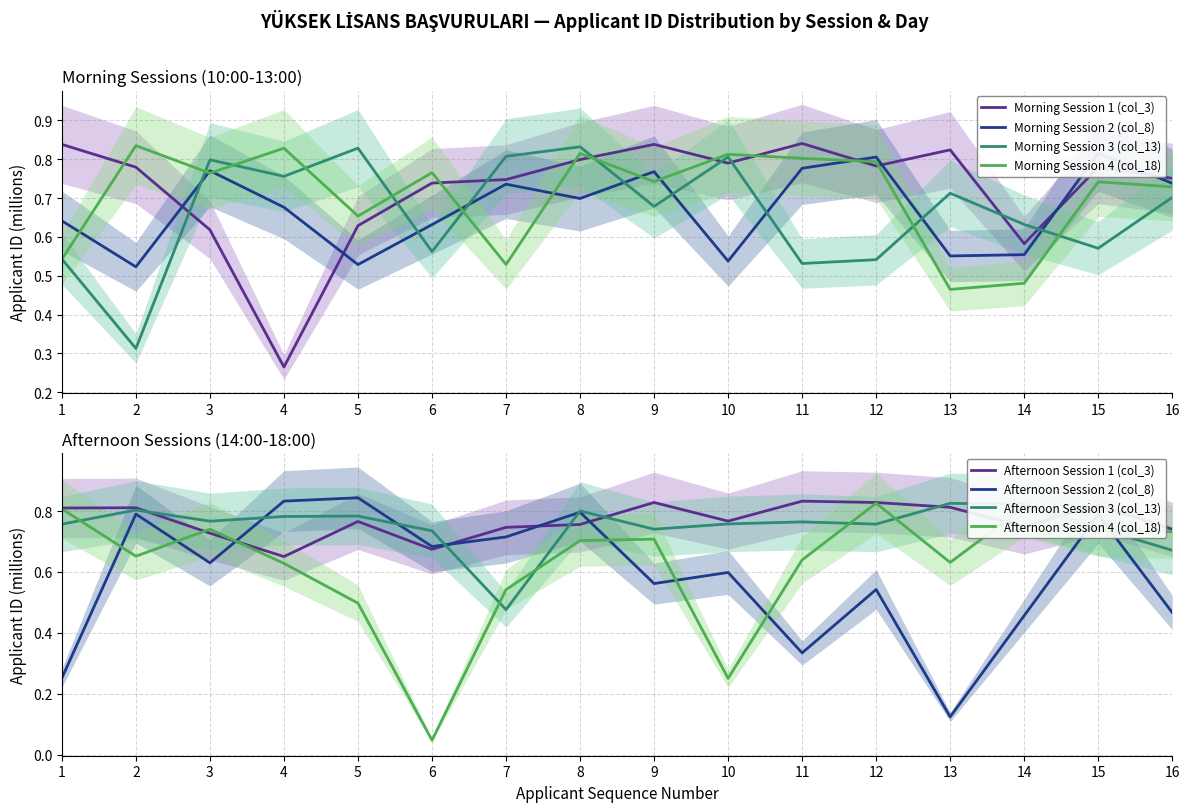

True or false: Morning Session 3 (col_13) has more than 0 points higher than both neighbors.

True